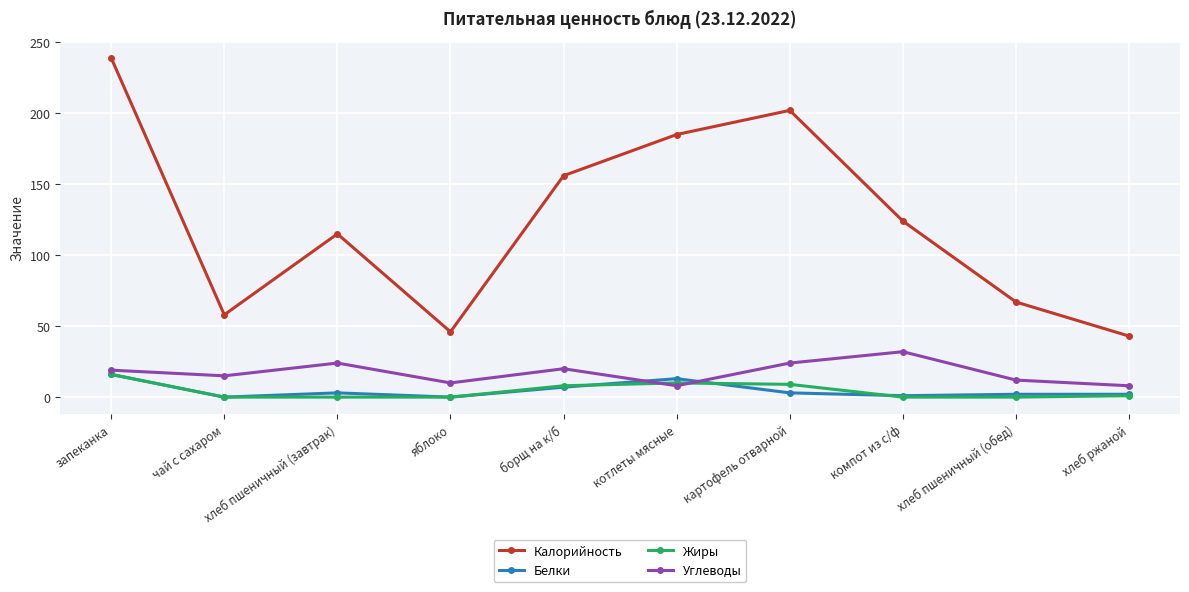

True or false: Жиры has more than 0 points higher than both neighbors.

True